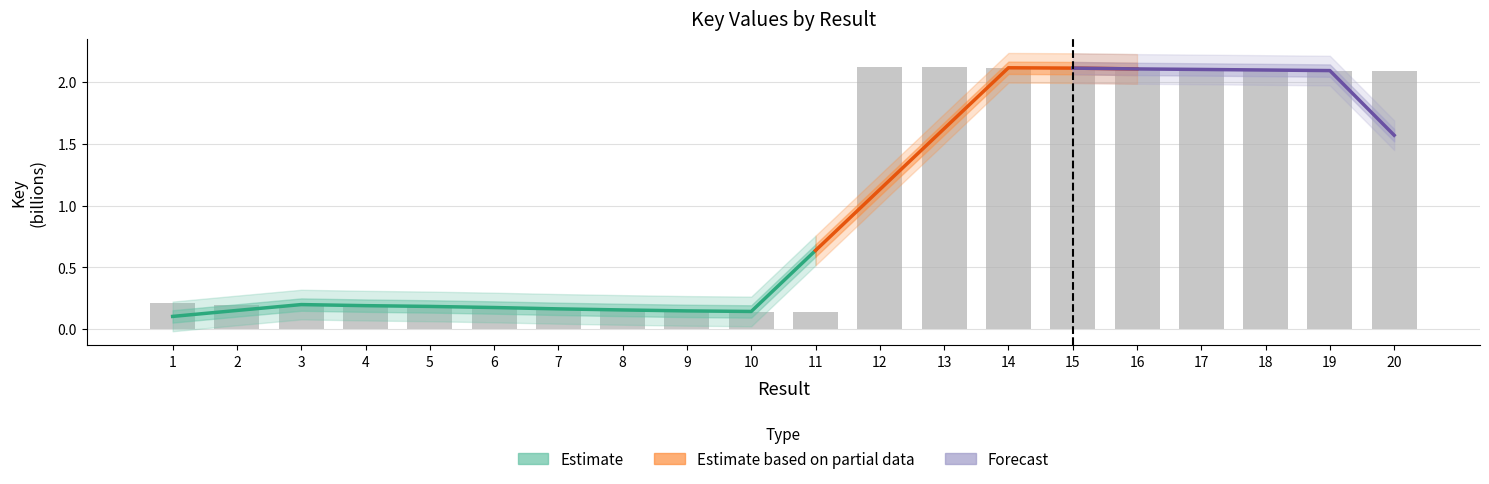

Which has a higher value, 17 or 2?

17